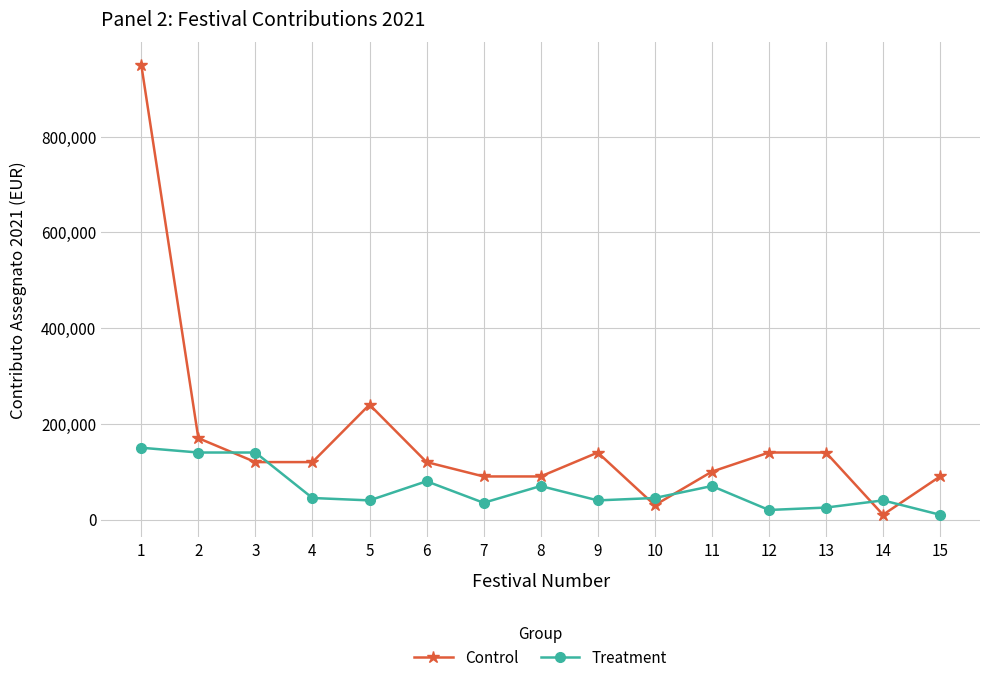

Which series changed the most between 7 and 9?

Control